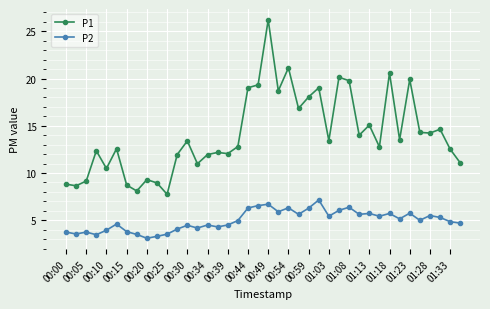

What is the sum of all P1 values?

564.4